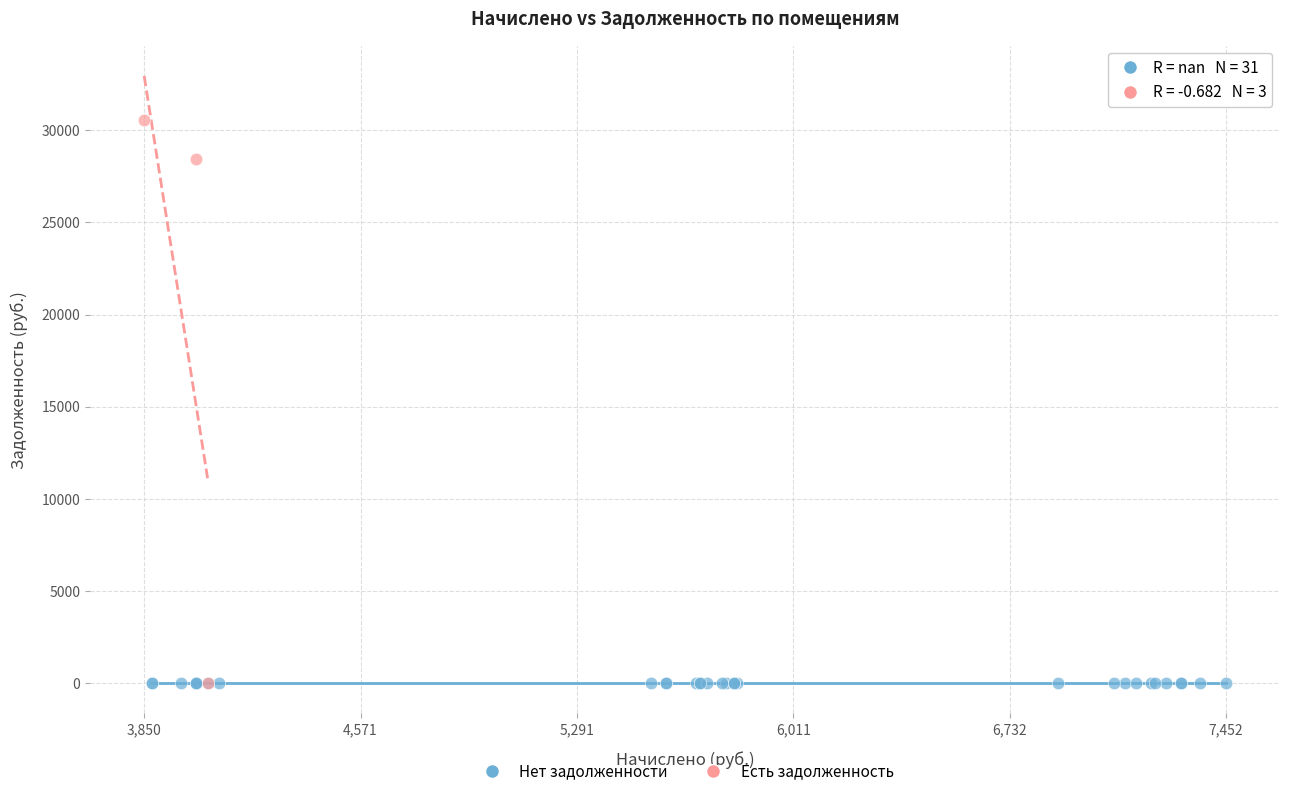

Which series contains the highest Y value?

Есть задолженность